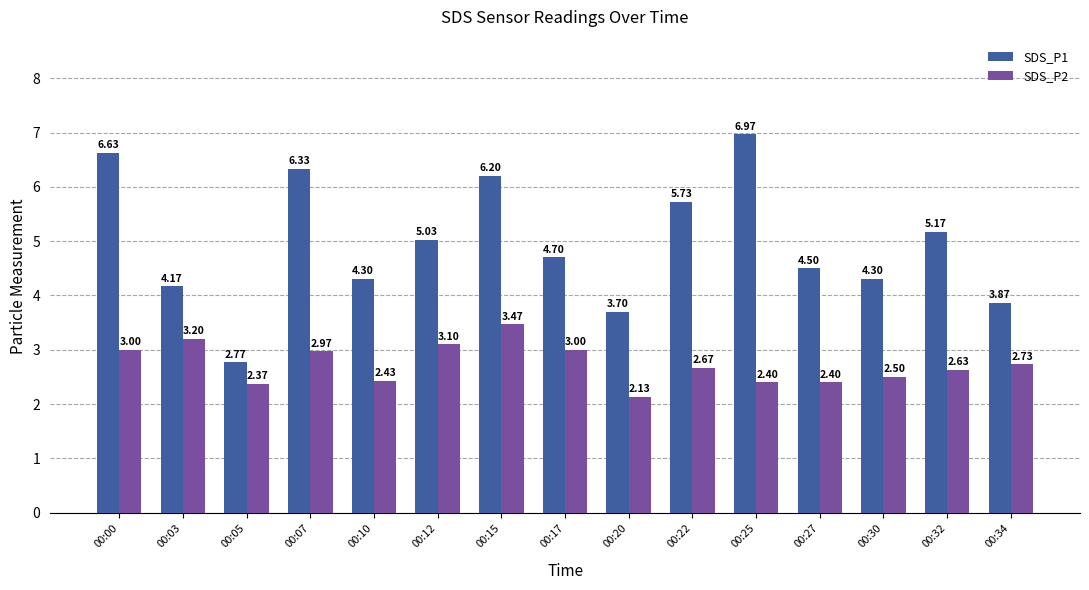

What is the sum of all SDS_P2 values?

41.0